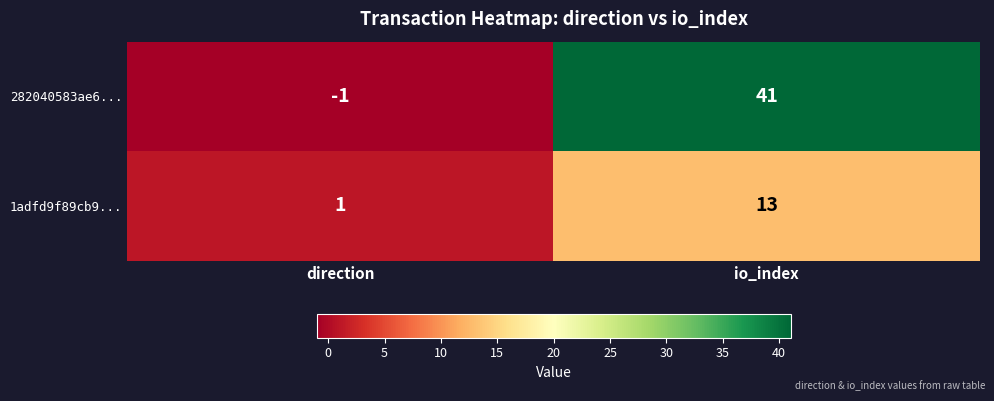

Which series has the largest range (max minus min)?

282040583ae6...